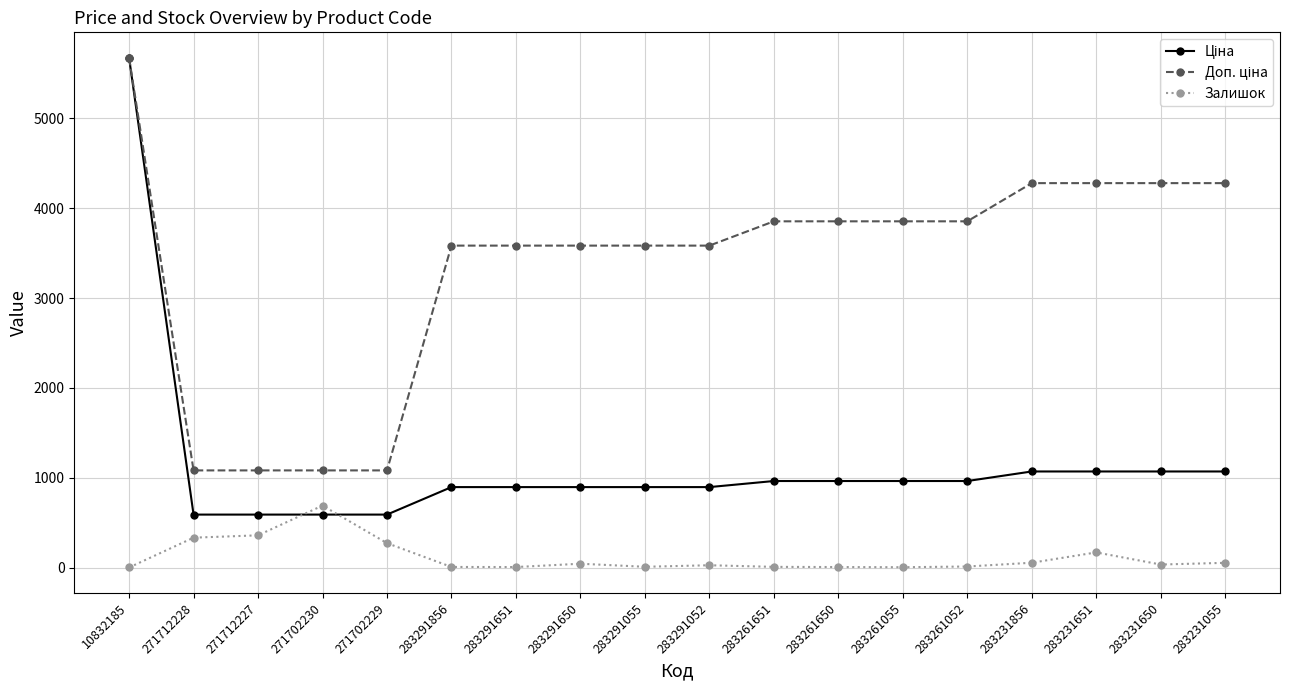

True or false: Залишок has more than 1 interior local peaks.

True